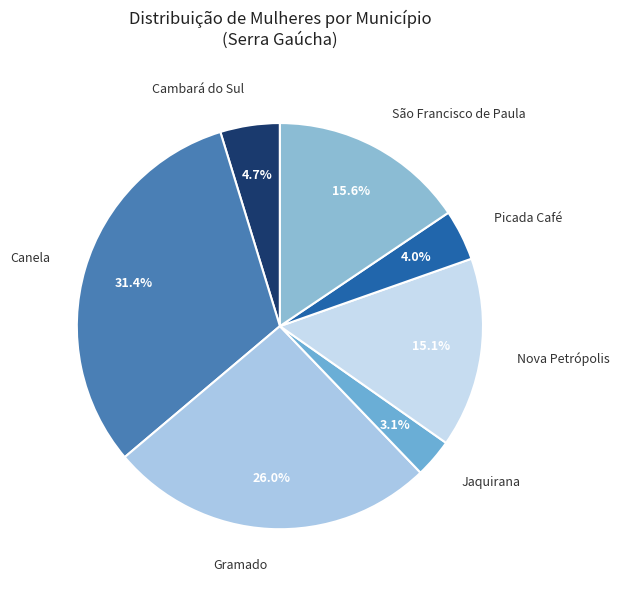

True or false: Gramado accounts for 26% of the total.

True